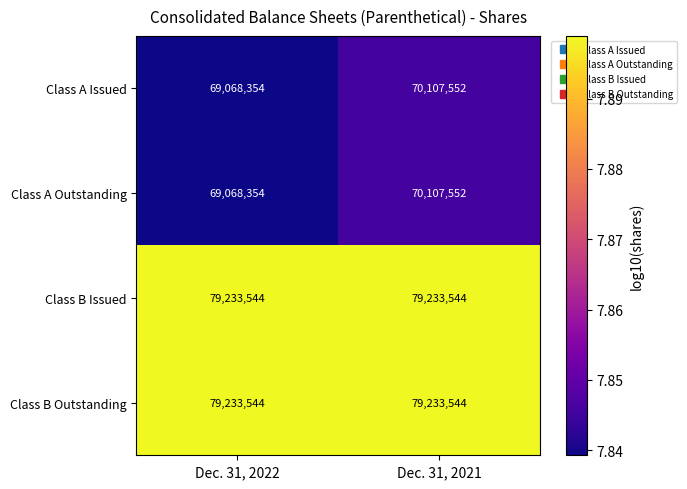

At which category is the sum across all series the highest?

Dec. 31, 2021